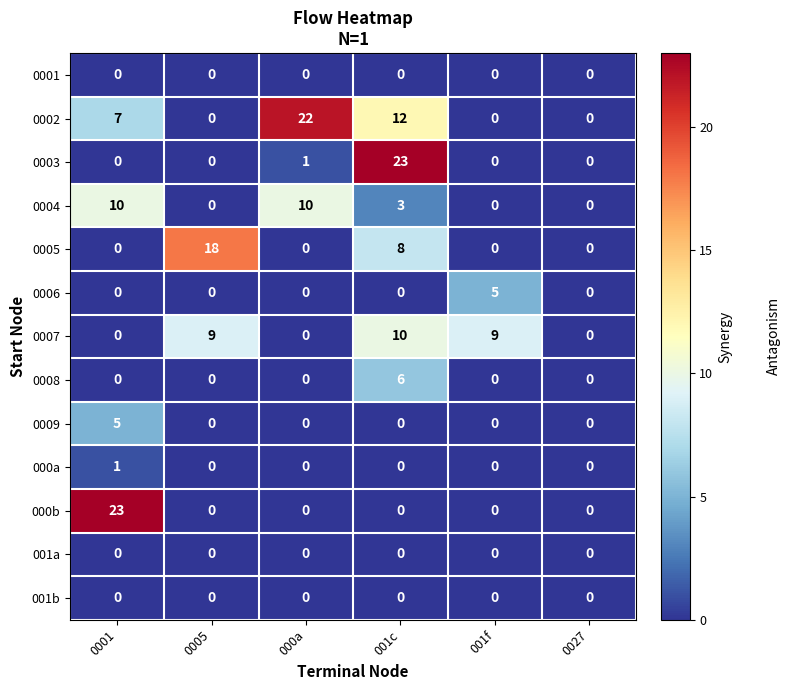

What is the greatest value displayed?

23